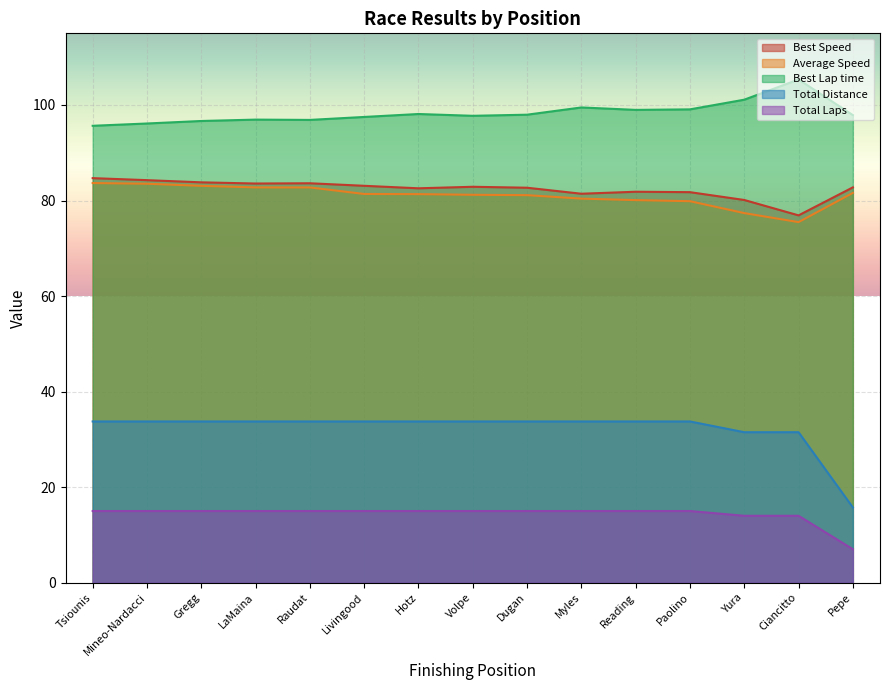

What position from the right is Pepe?

1